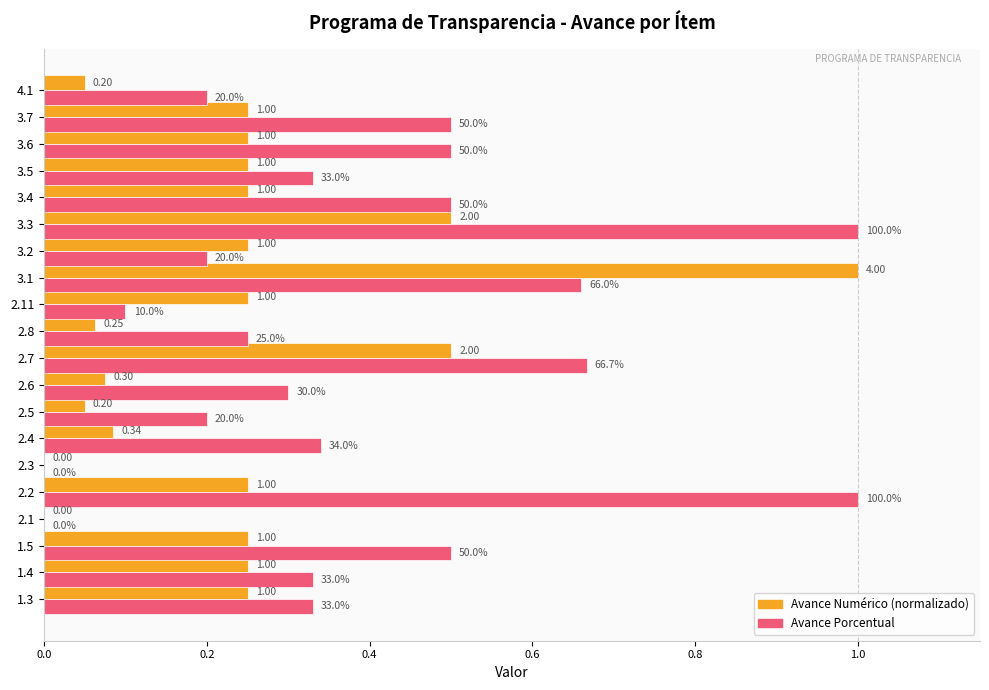

How many bars are there in total?

40